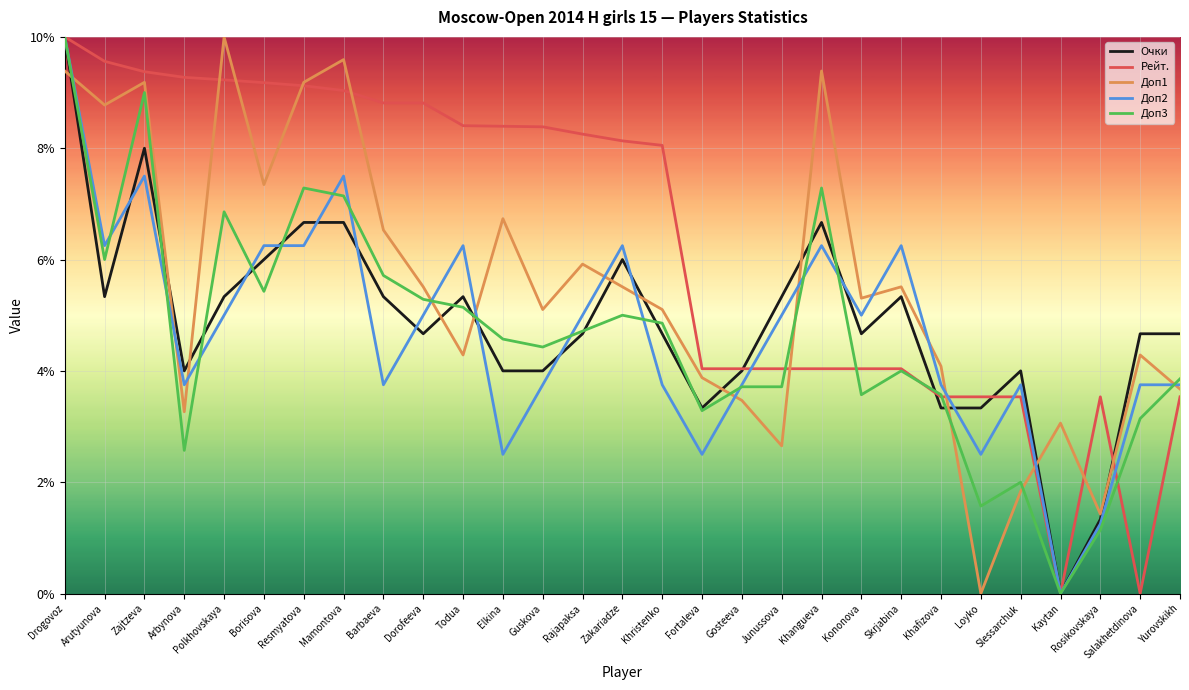

Where is the first local maximum for Доп1?

Zajtzeva